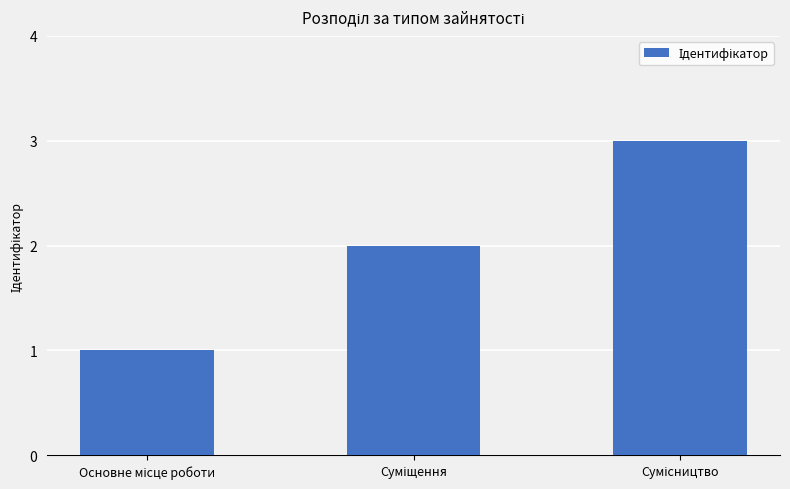

What is the maximum value shown in the chart?

3